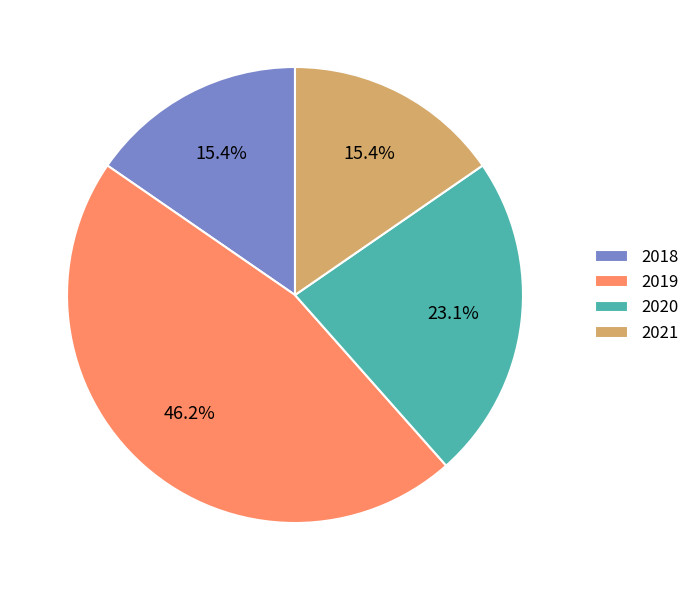

Between 2020 and 2018, which is larger?

2020